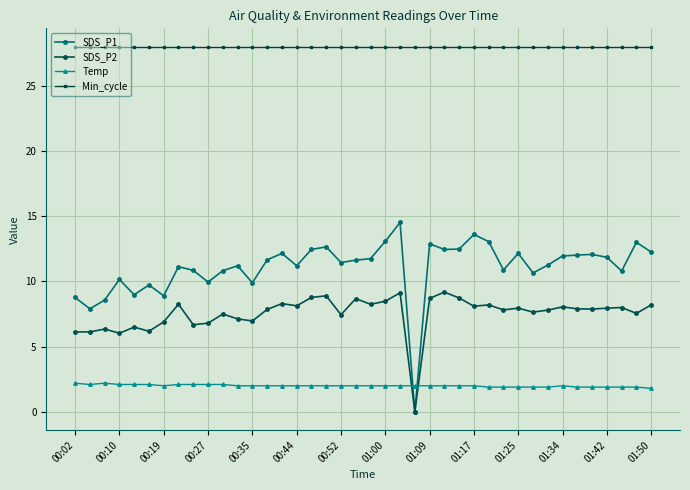

How many distinct data groups are displayed?

4